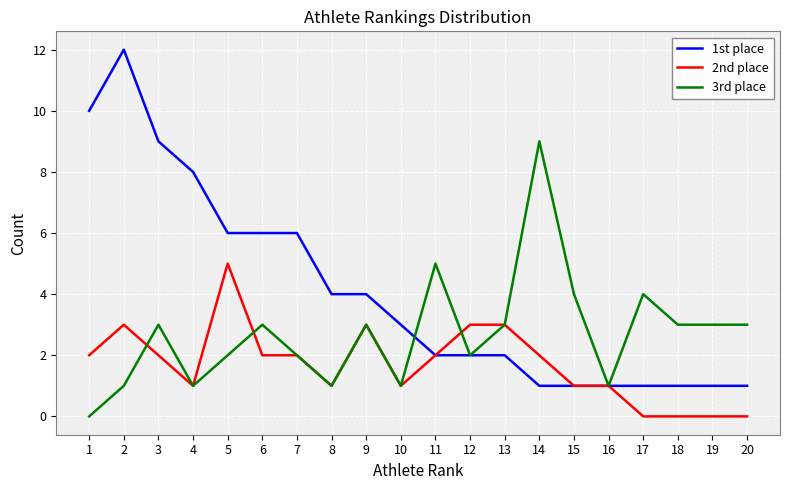

Which series has the widest spread of values?

1st place